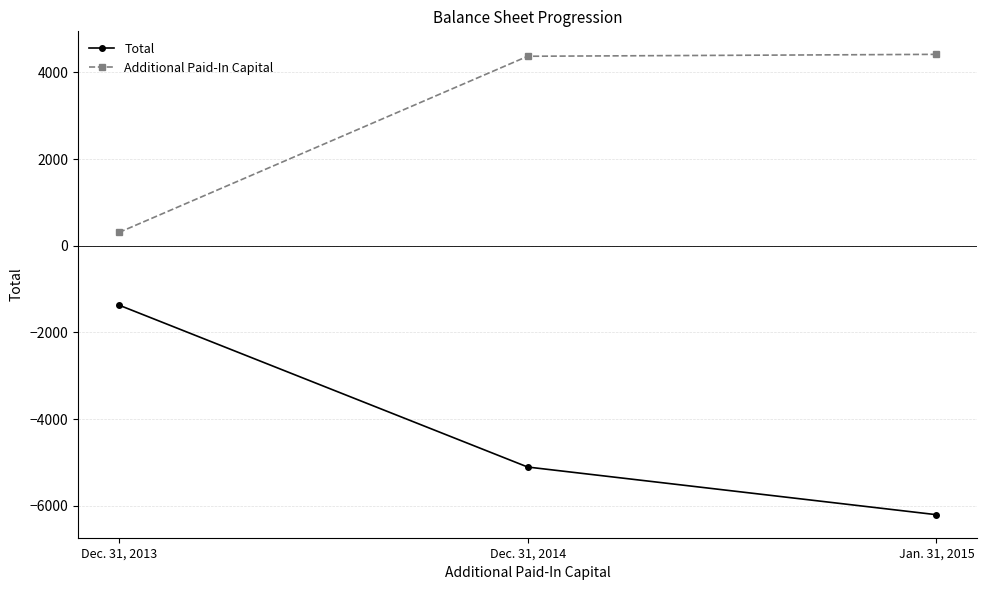

The value of Additional Paid-In Capital at Dec. 31, 2014 is 4372. True or false?

True